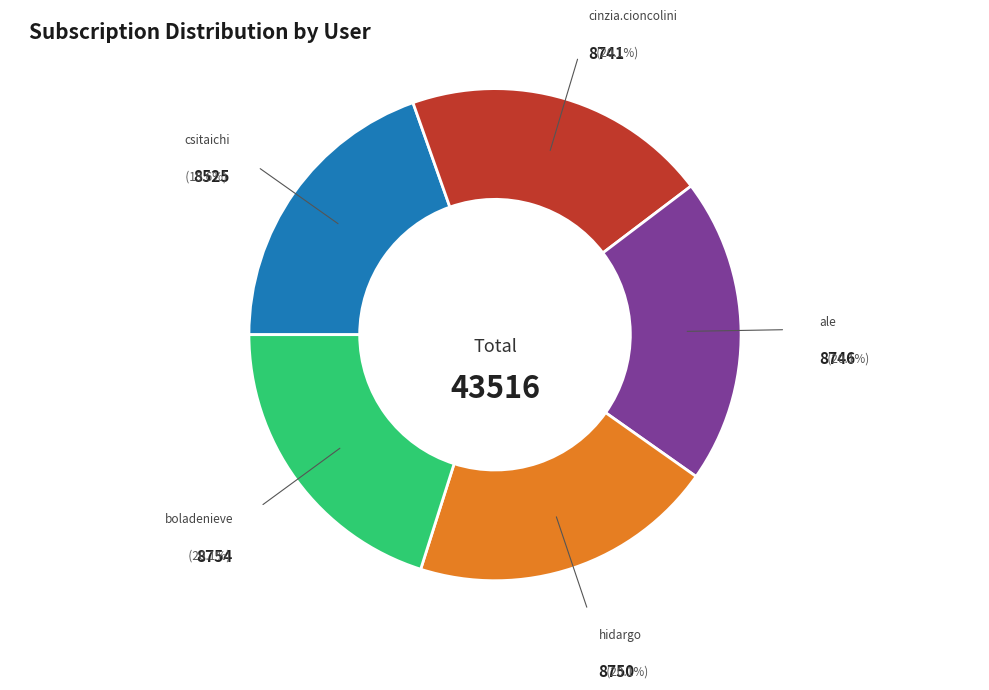

Is there any slice that represents more than half of the pie?

No